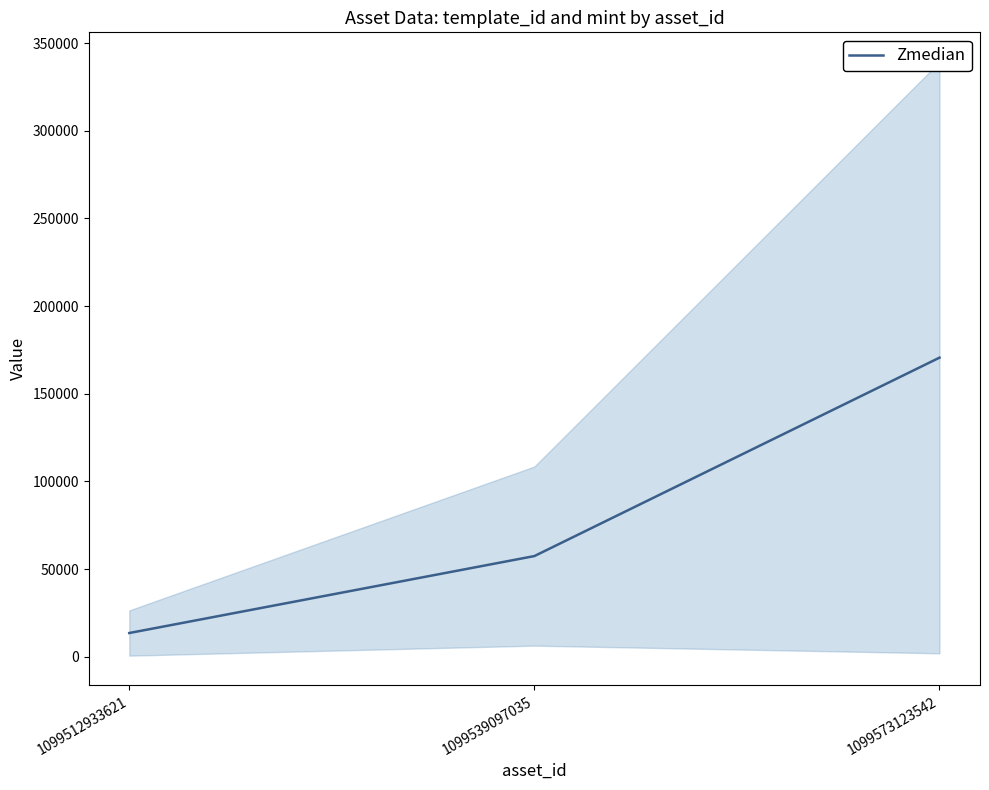

Rank the categories by value from highest to lowest.

1099573123542, 1099539097035, 1099512933621